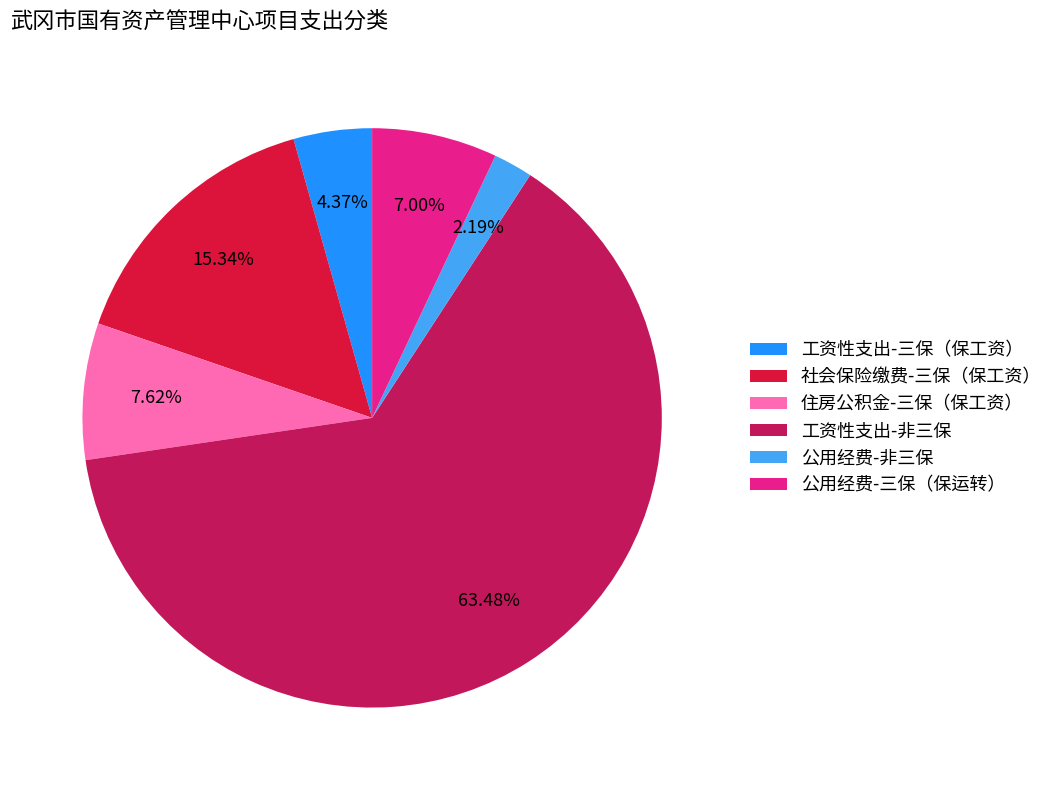

Approximately how many times larger is the value at 社会保险缴费-三保（保工资） compared to 住房公积金-三保（保工资）?

2.0